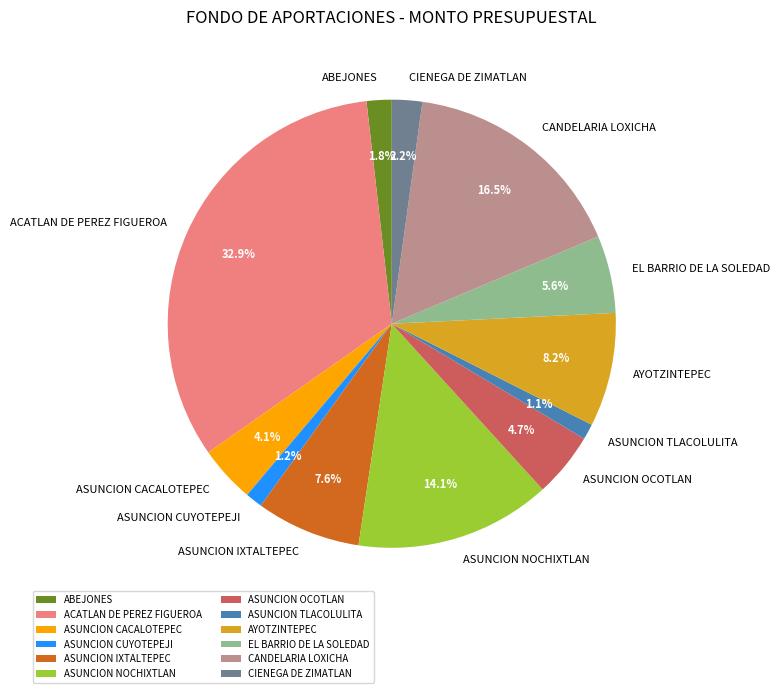

To the nearest percent, what percentage of the pie is AYOTZINTEPEC?

8%